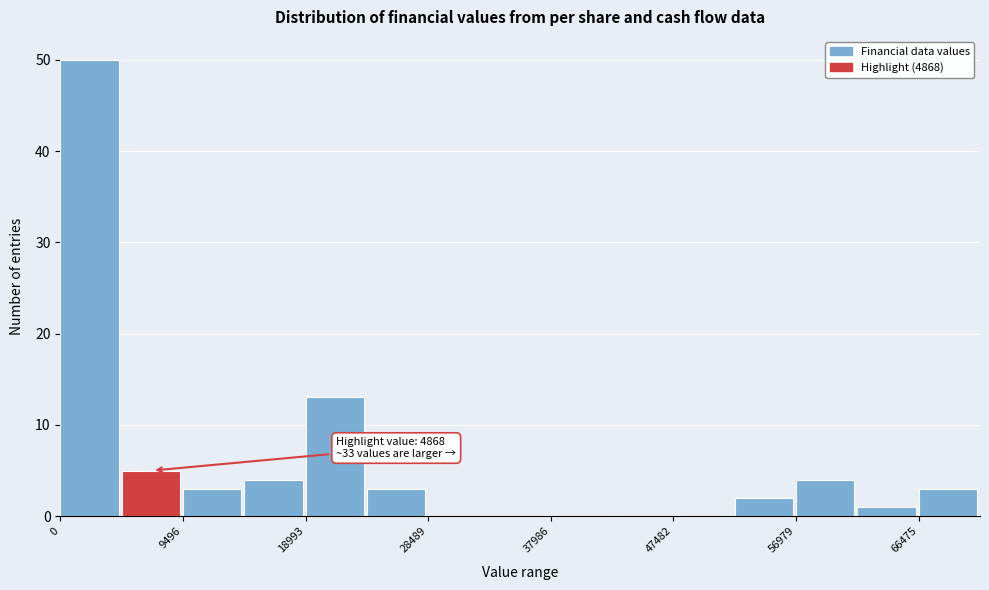

Which range on the x-axis has the tallest bar?

0 to 5000